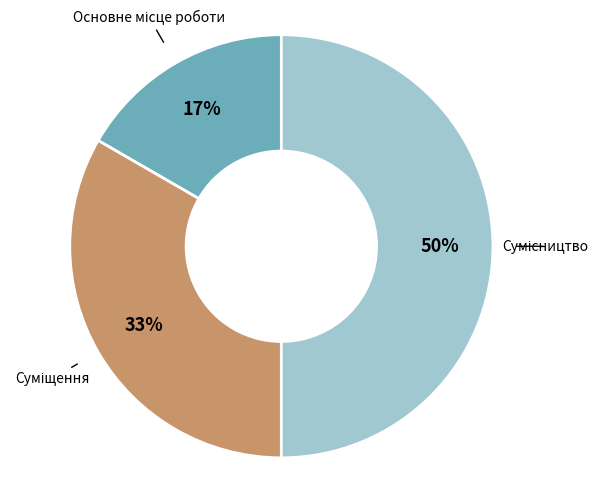

To the nearest percent, what is the average slice percentage?

33%